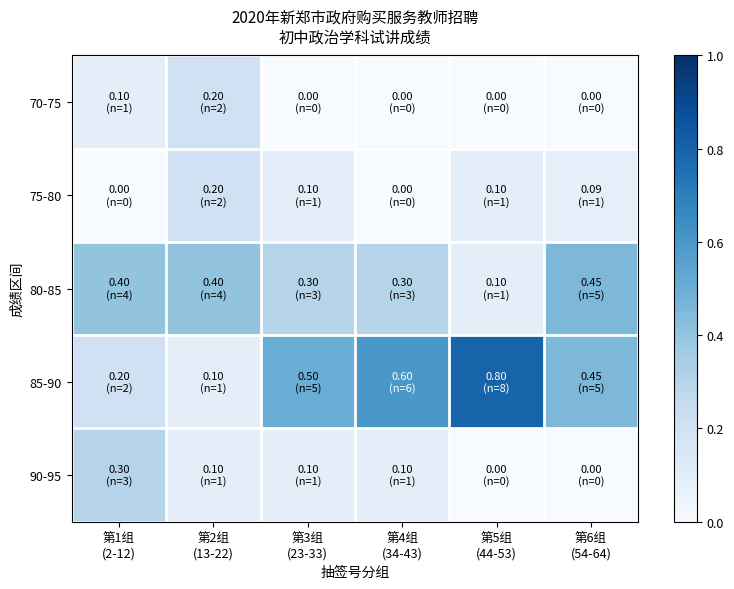

List the series in order of their peak value, lowest first.

70-75, 75-80, 90-95, 80-85, 85-90